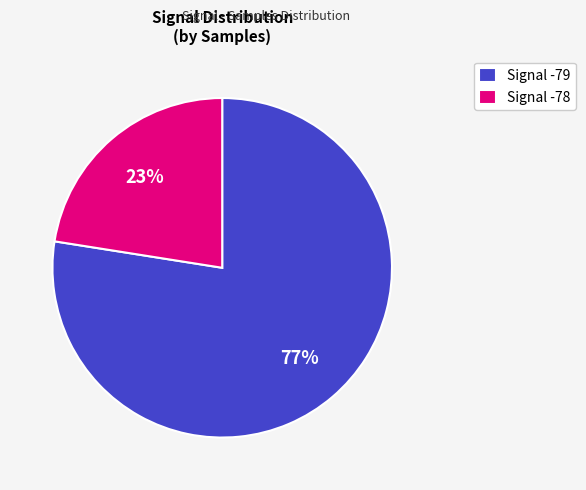

Which category has the biggest portion of the pie?

Signal -79